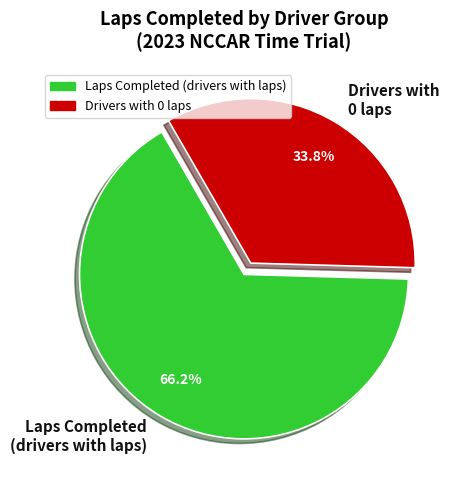

Does Drivers with 0 laps represent more than half of the total?

No